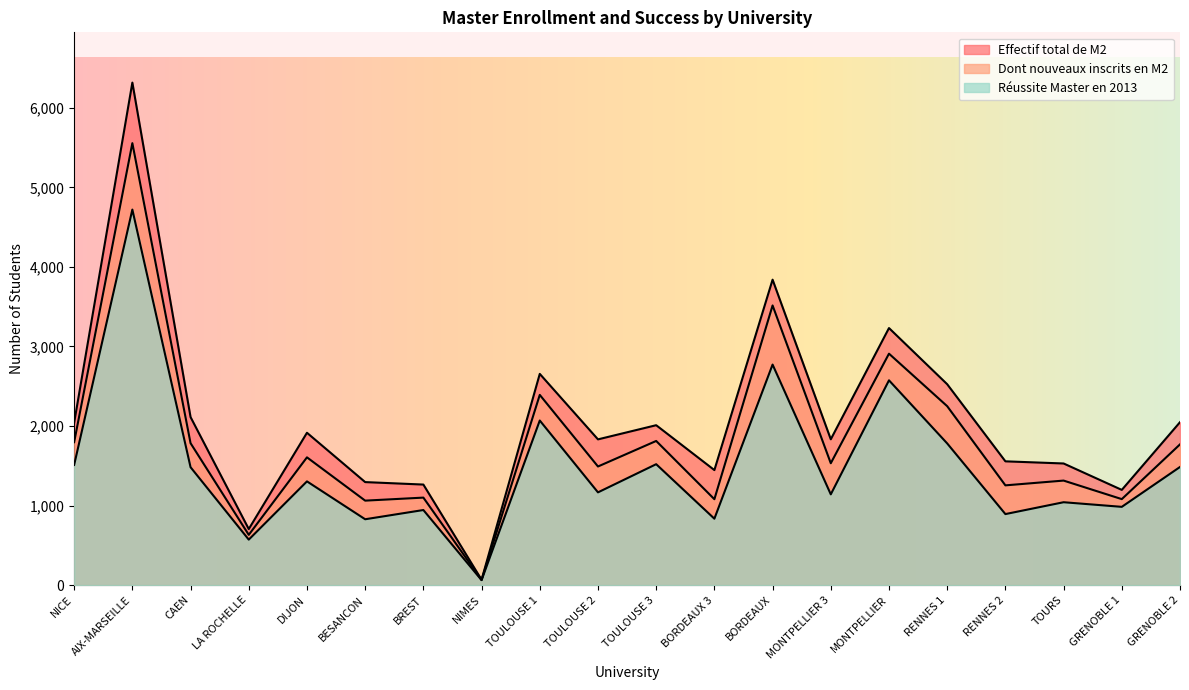

Between NICE and LA ROCHELLE, which series saw the biggest shift?

Effectif total de M2